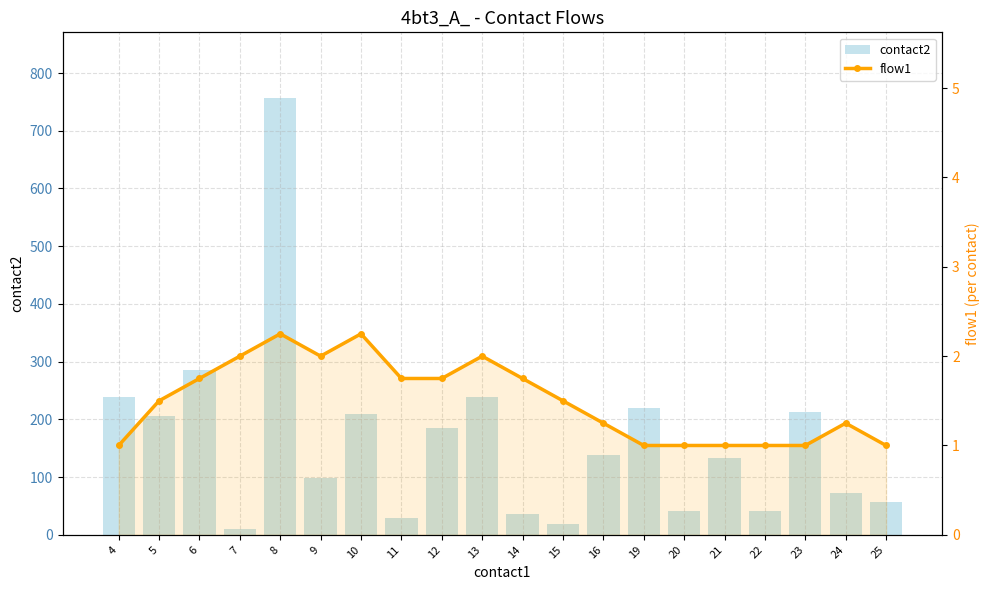

How many data points in flow1 are above 1?

13